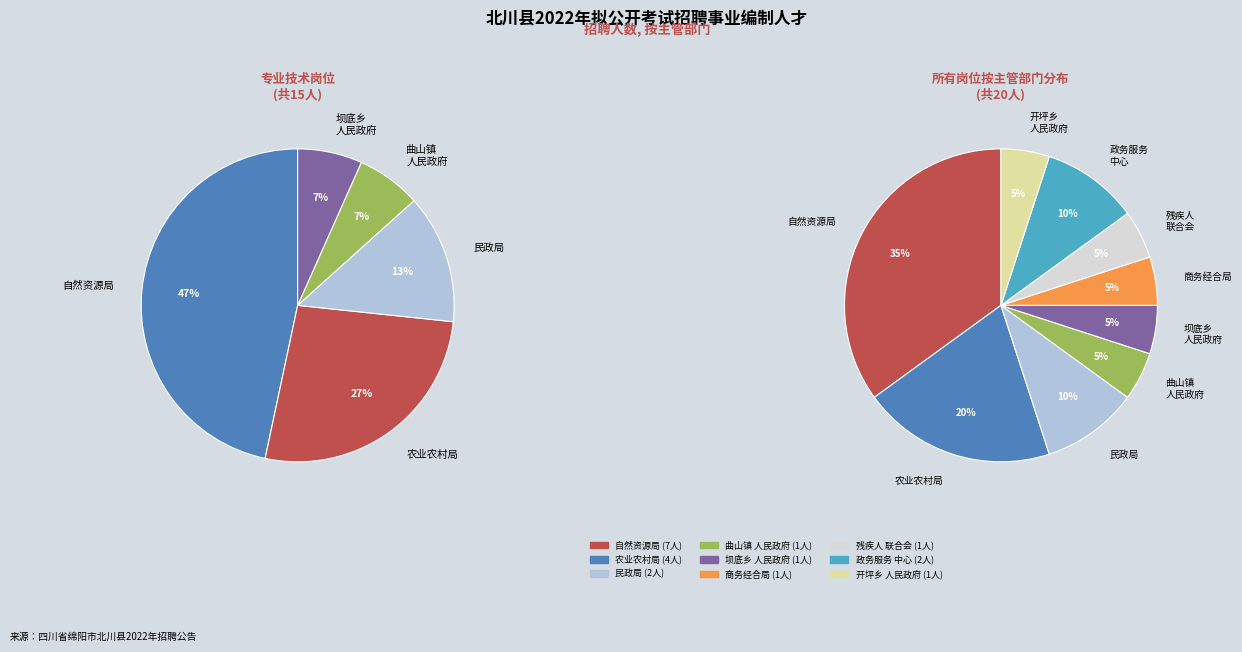

The 北川羌族自治县坝底乡人民政府 slice represents 1% of the pie. True or false?

False